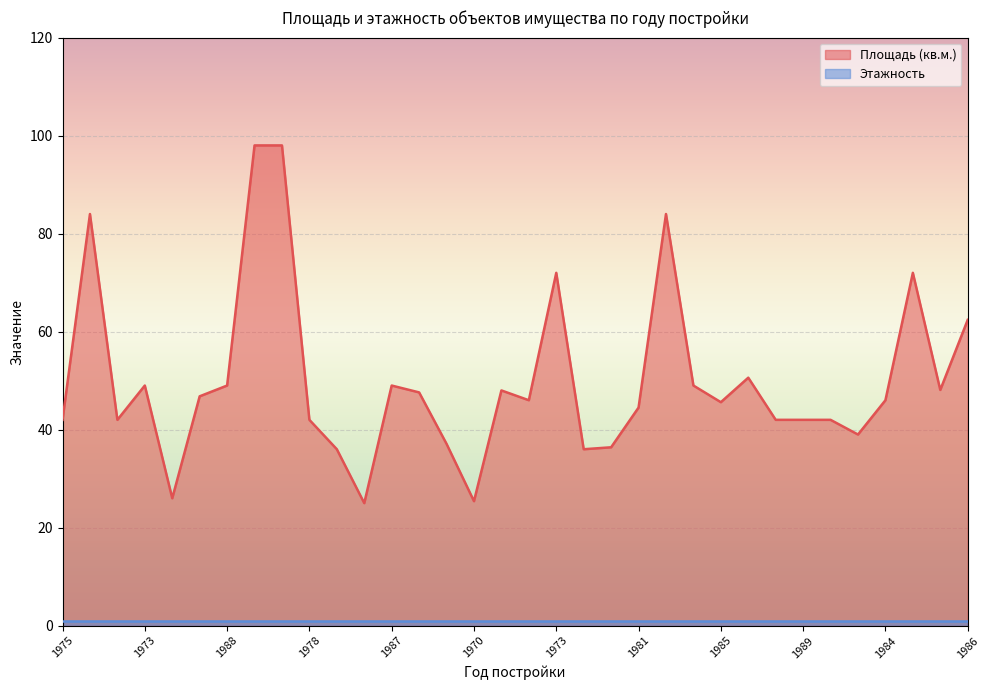

How many data points does each series have?

34